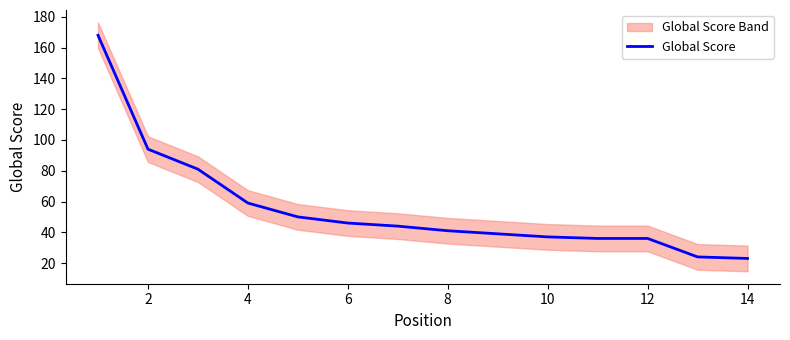

The Global Score series shows 81 at 6. True or false?

False